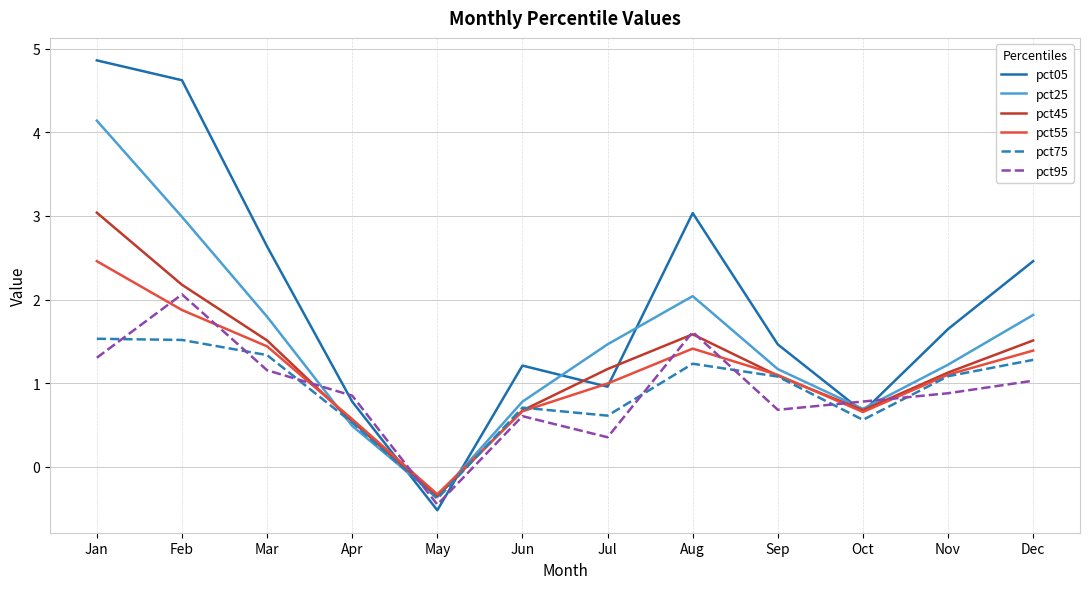

What are all the series names shown in the legend?

pct05, pct25, pct45, pct55, pct75, pct95